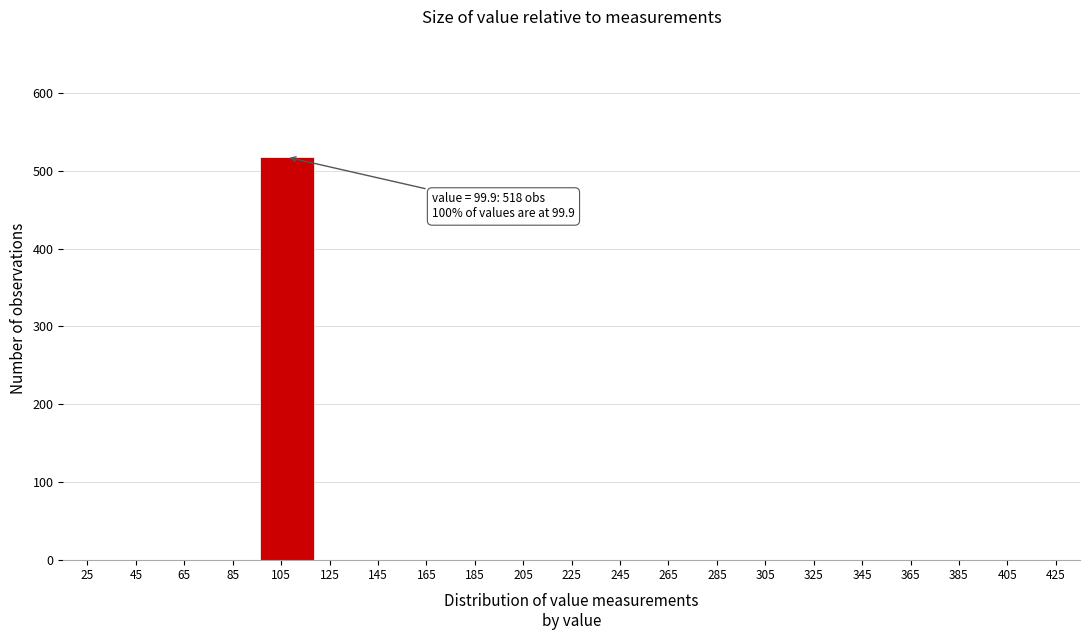

Reading left to right, transcribe all the data shown in this chart.

45=0	65=0	85=0	105=518	125=0	145=0	185=0	205=0	225=0	245=0	265=0	305=0	325=0	345=0	365=0	385=0	405=0